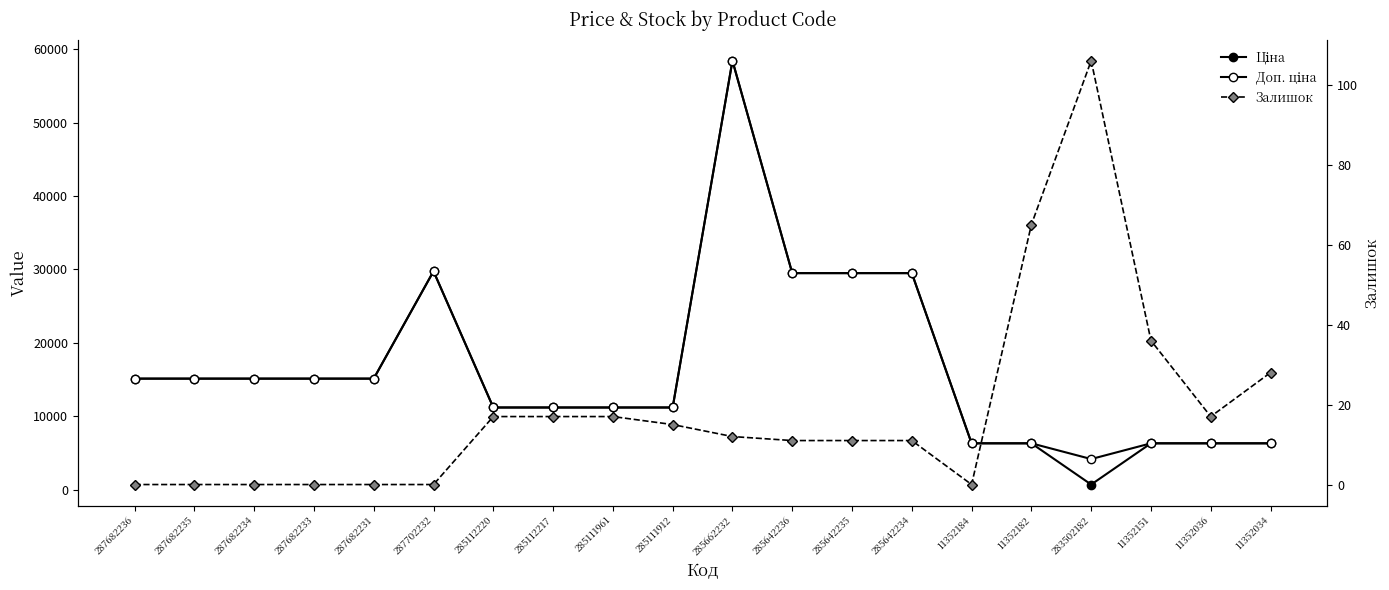

Does the chart have visible grid lines?

No